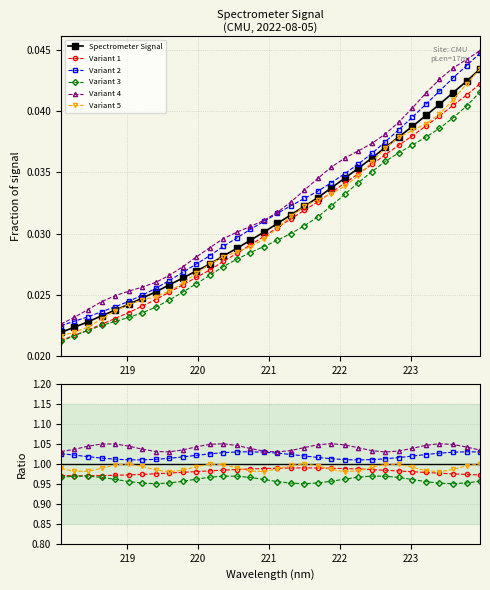

What is the average value of the Variant 5 series?

1.0